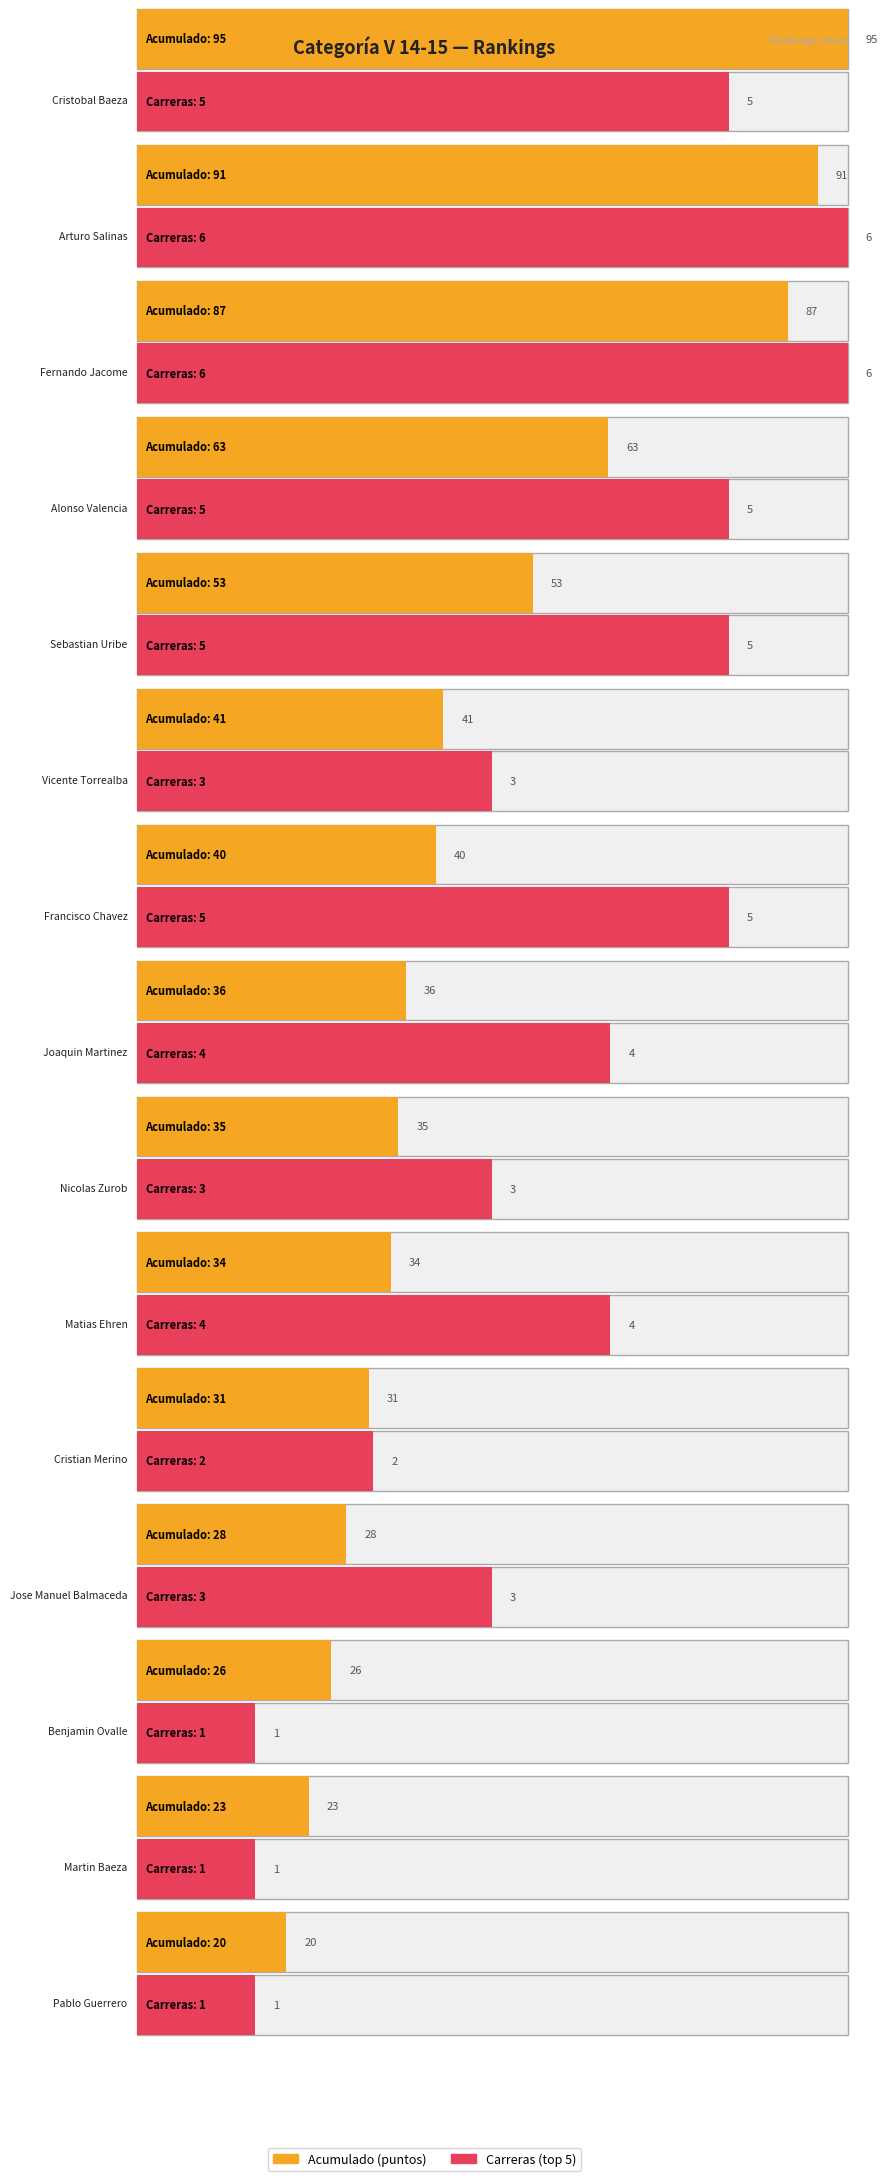

Read the Acumulado value at Matias Ehren.

34